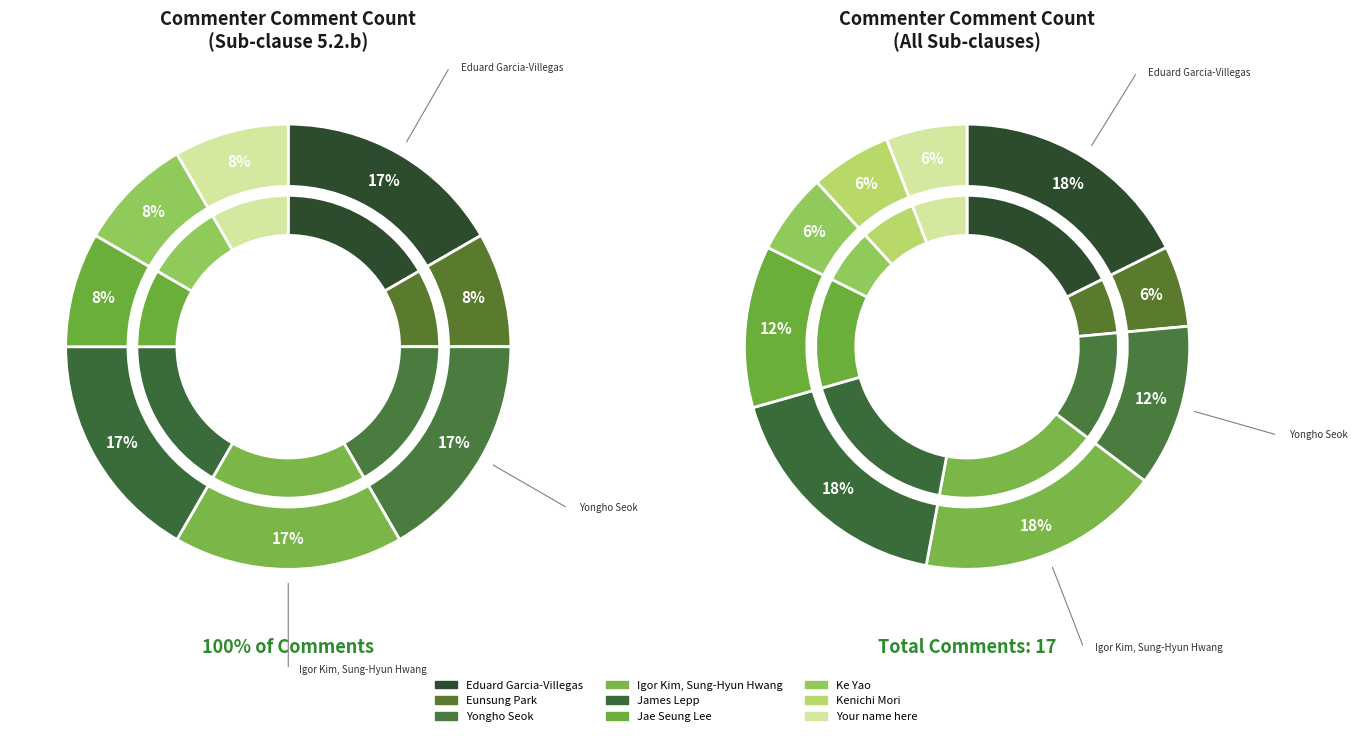

Rank the categories by value from lowest to highest.

Eunsung Park, Ke Yao, Kenichi Mori, Your name here, Yongho Seok, Jae Seung Lee, Eduard Garcia-Villegas, Igor Kim, Sung-Hyun Hwang, James Lepp